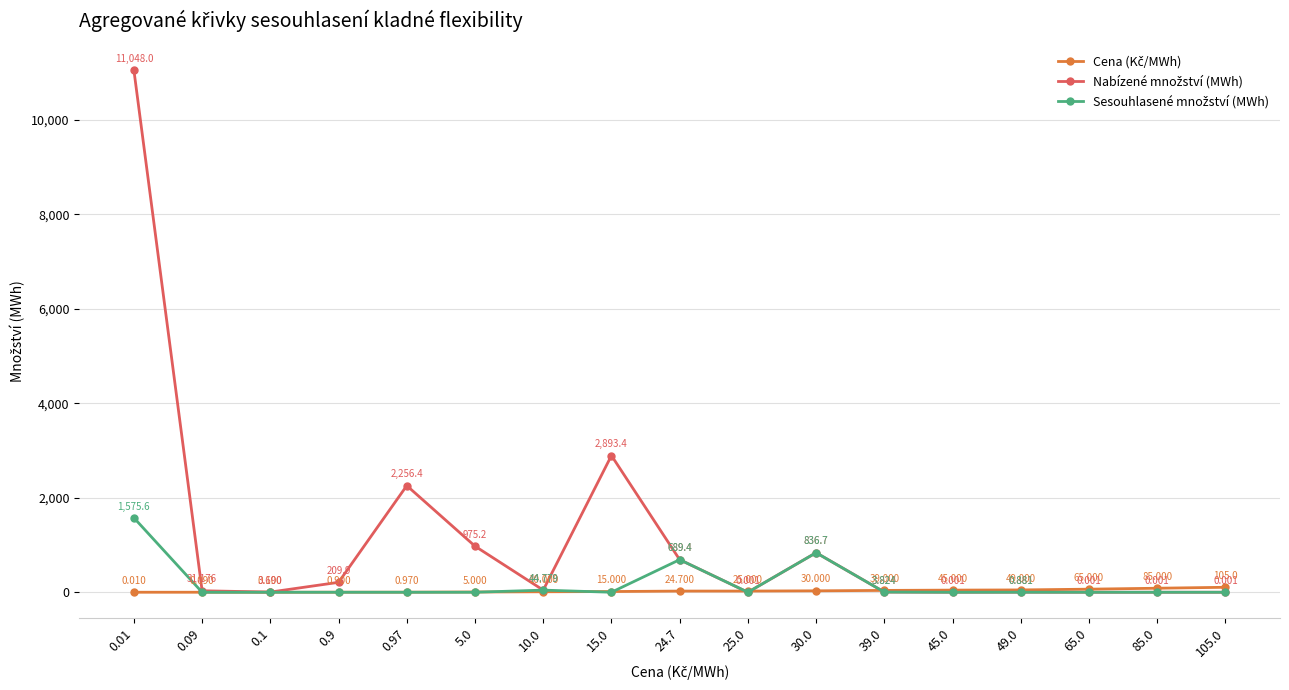

What is the spread (max minus min) of values at 0.9?

209.9